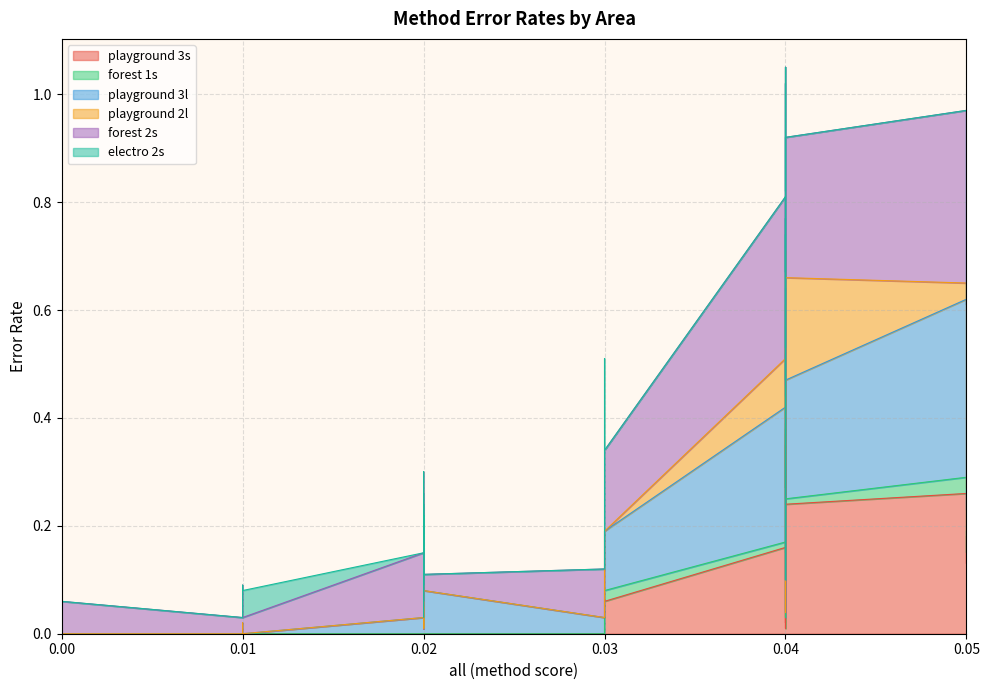

Which series has the largest range (max minus min)?

forest 2s